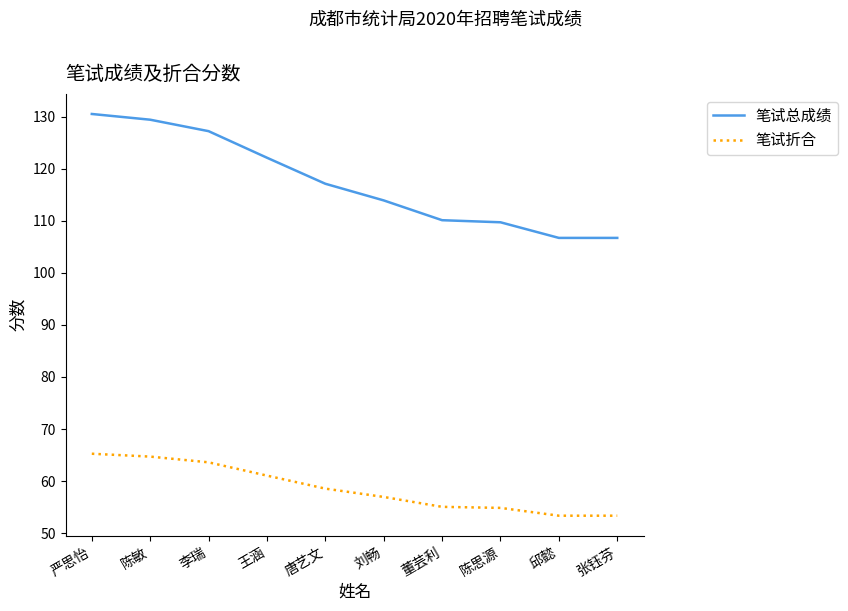

What is the greatest value displayed?

130.5